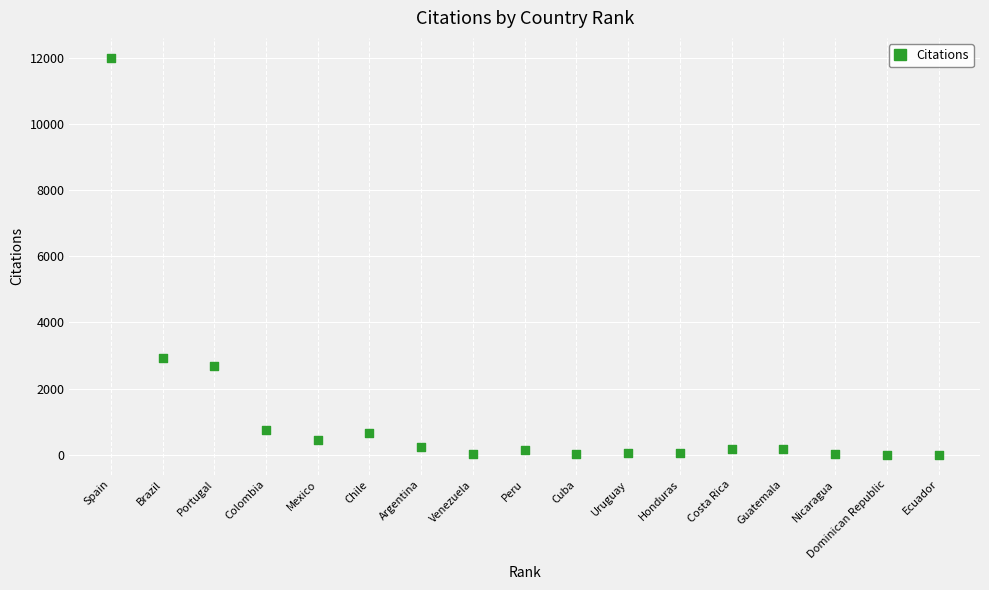

What Y value in the scatter plot is closest to 6001?

2927